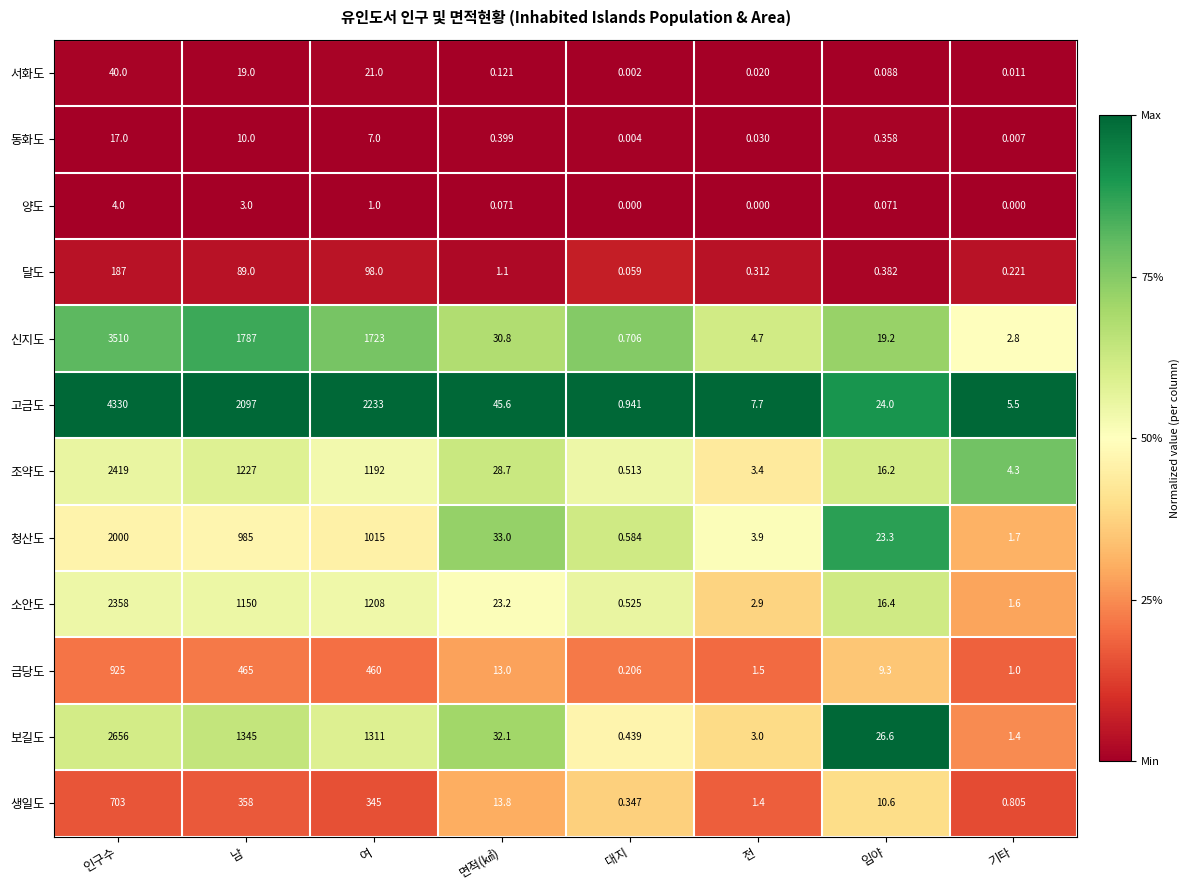

Which series has the largest total across all categories?

고금도